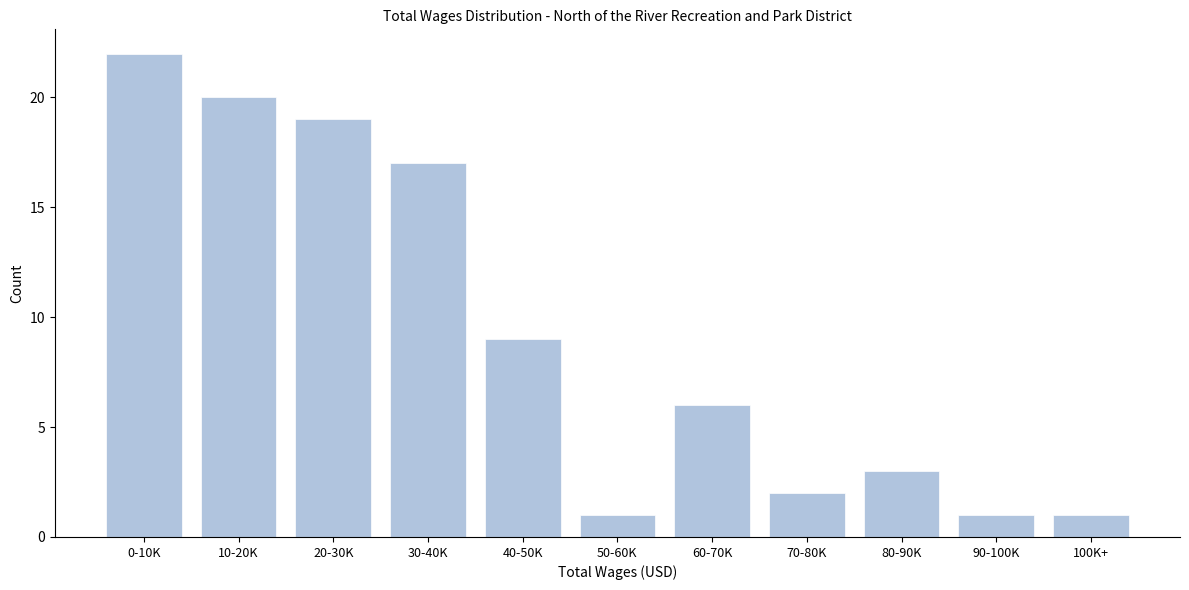

Reading right to left, what are all the values shown in this chart?

1	1	3	2	6	1	9	17	19	20	22